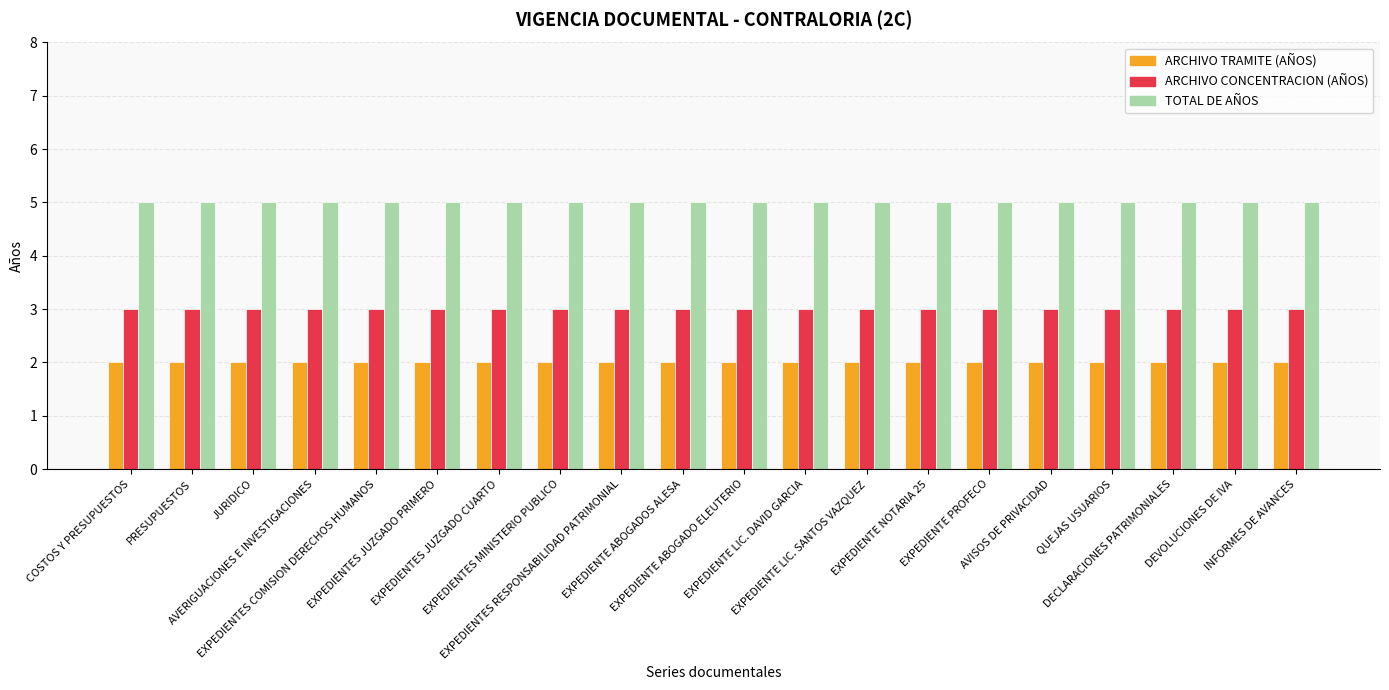

Rank the series by their average value, from lowest to highest.

ARCHIVO TRAMITE (AÑOS), ARCHIVO CONCENTRACION (AÑOS), TOTAL DE AÑOS